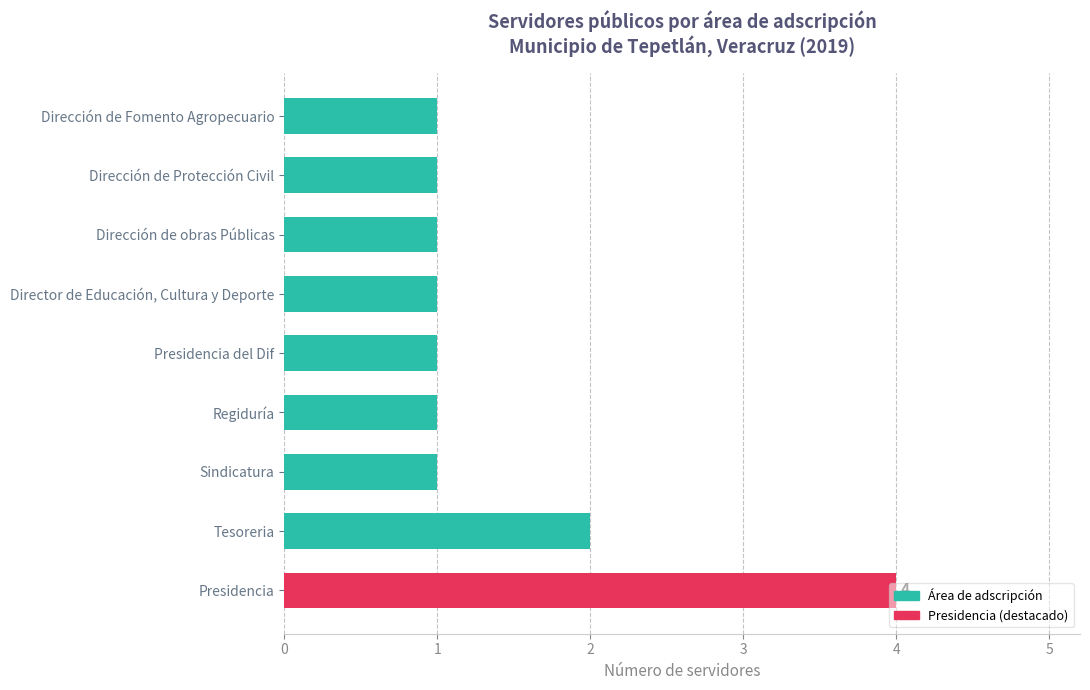

Which category has the highest value across all series?

Presidencia